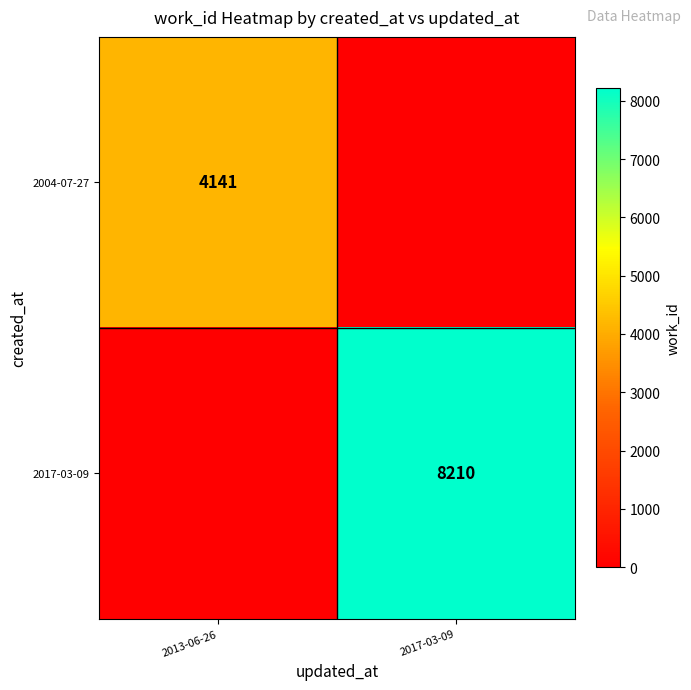

Is the value of 2017-03-09 at 2017-03-09 greater than the value of 2004-07-27 at 2013-06-26?

Yes